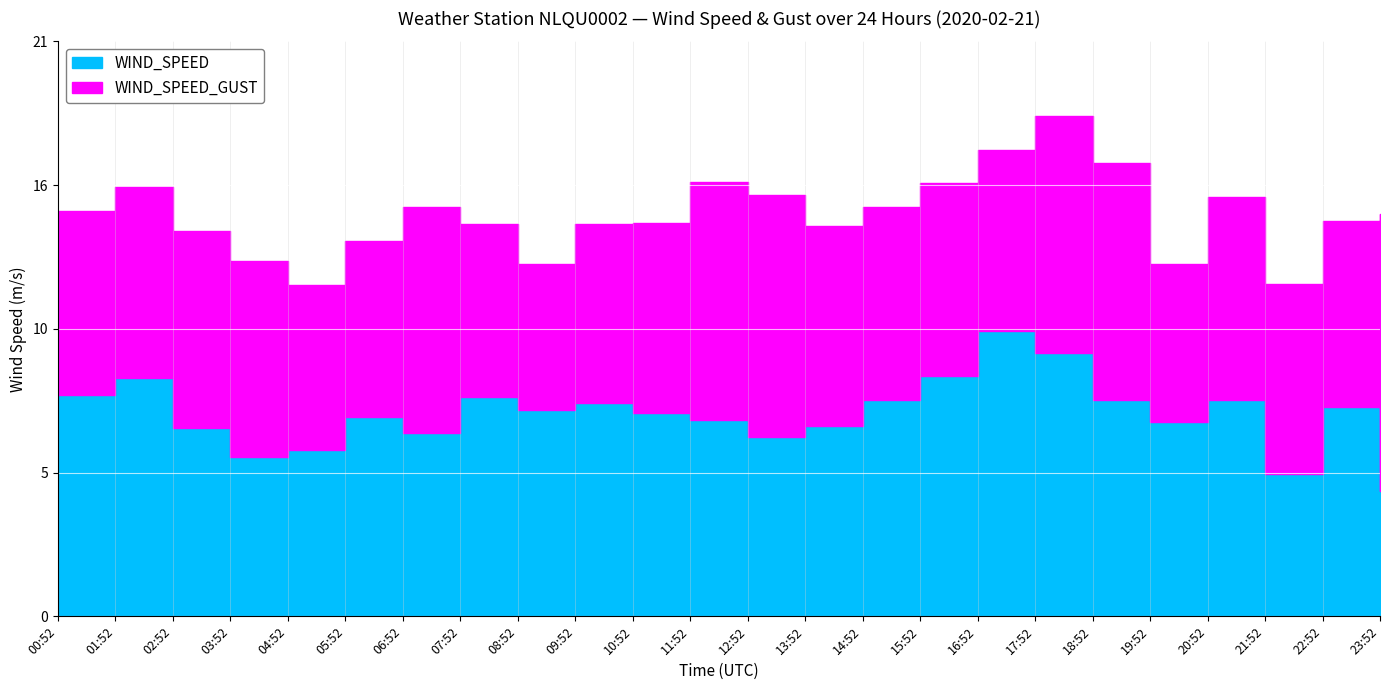

True or false: WIND_SPEED and WIND_SPEED_GUST cross at least once.

False